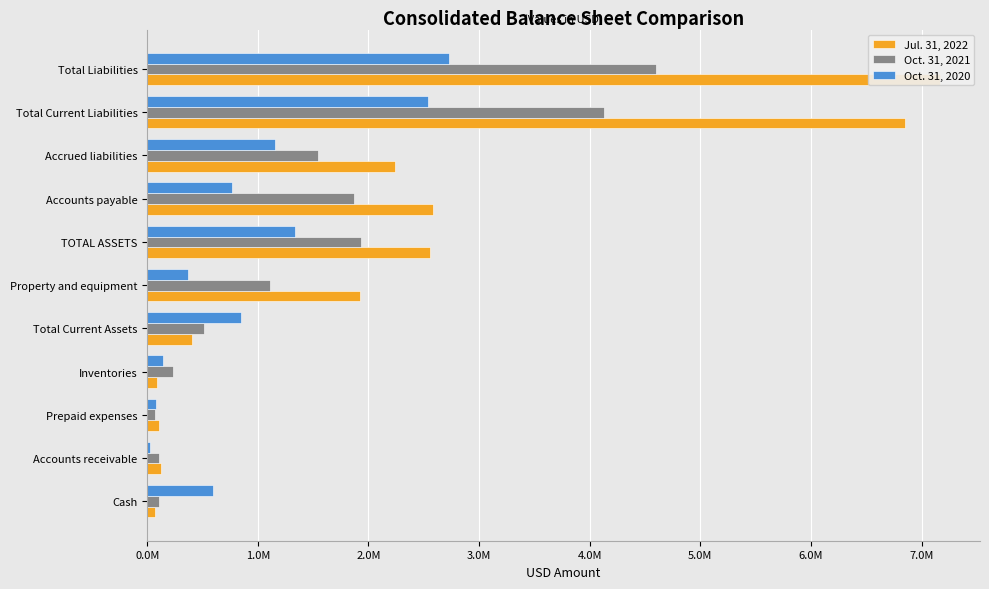

The value of Jul. 31, 2022 at Total Current Assets is 401581. True or false?

True